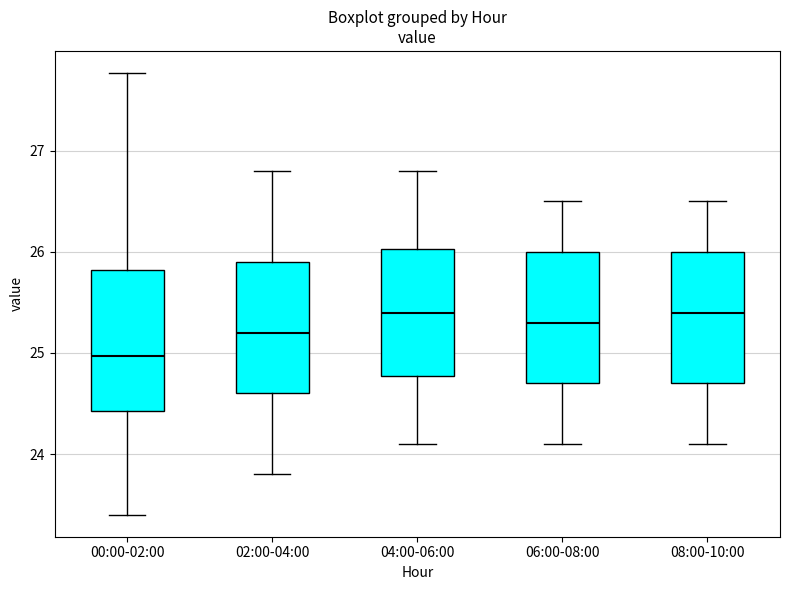

Where does the upper whisker of the box for 02:00-04:00 end on the y-axis? The values are not printed on the chart, so give them approximately, as read against the axis.

26.8